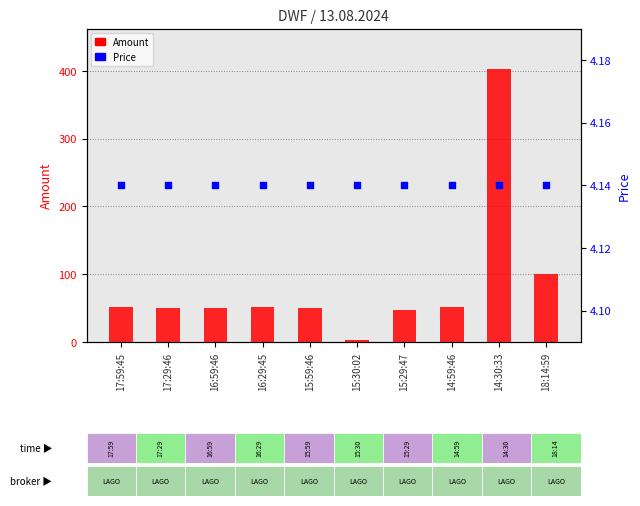

Which series contains the highest Y value?

Amount